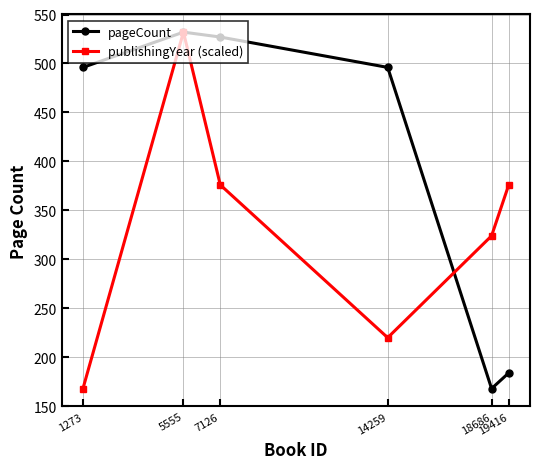

How many publishingYear (scaled) values are between 220 and 376?

4